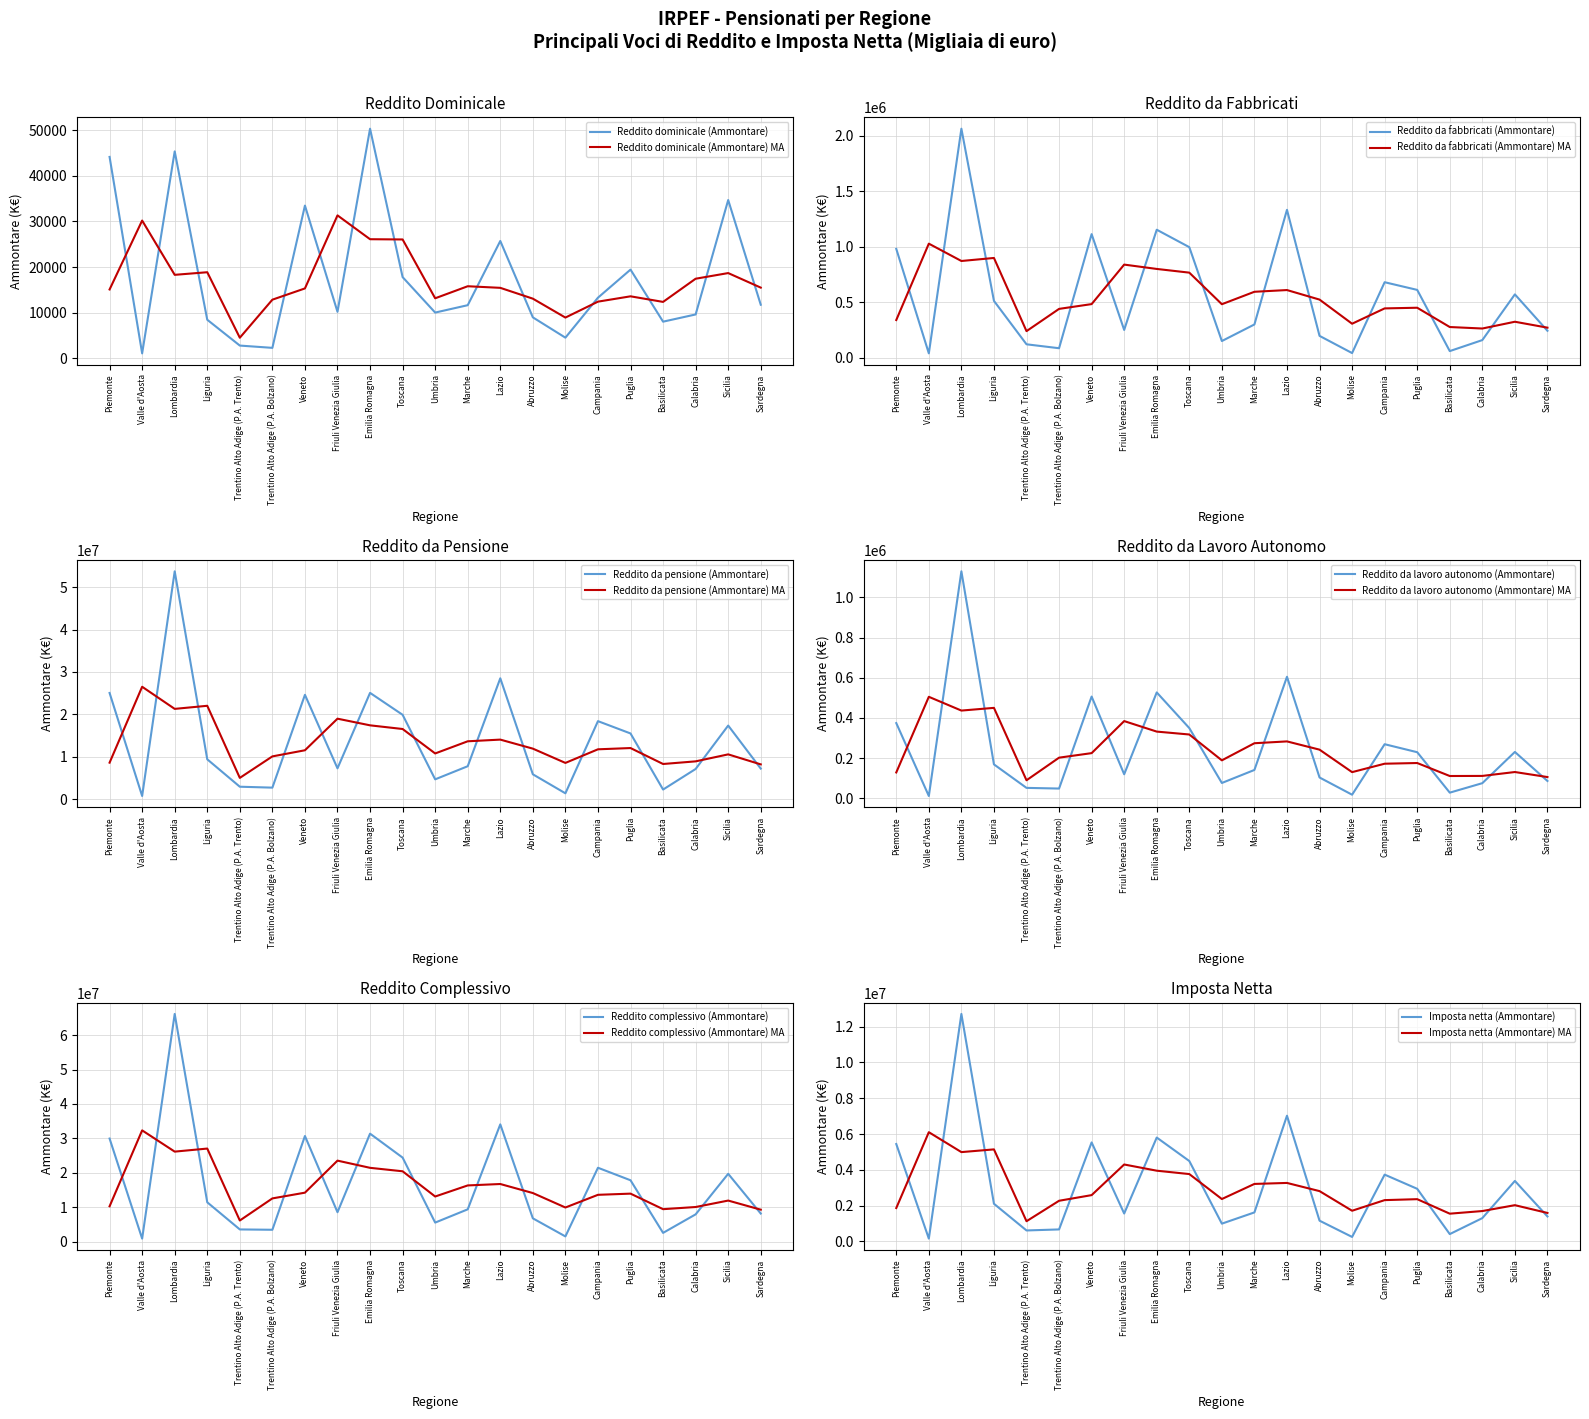

What is the smallest value displayed?

1039